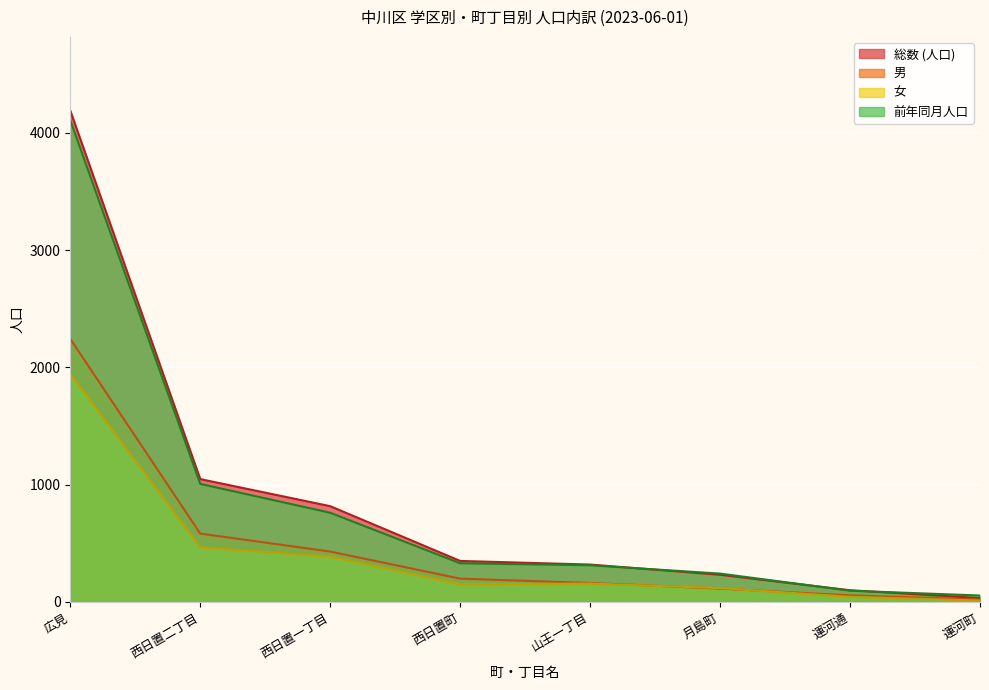

Reading left to right, list all the values displayed in this chart.

総数 (人口): 広見=4191	西日置二丁目=1048	西日置一丁目=817	西日置町=350	山王一丁目=319	月島町=232	運河通=100	運河町=33
男: 広見=2244	西日置二丁目=583	西日置一丁目=430	西日置町=199	山王一丁目=162	月島町=114	運河通=56	運河町=21
女: 広見=1947	西日置二丁目=465	西日置一丁目=387	西日置町=151	山王一丁目=157	月島町=118	運河通=44	運河町=12
前年同月人口: 広見=4108	西日置二丁目=1007	西日置一丁目=761	西日置町=330	山王一丁目=313	月島町=242	運河通=96	運河町=55